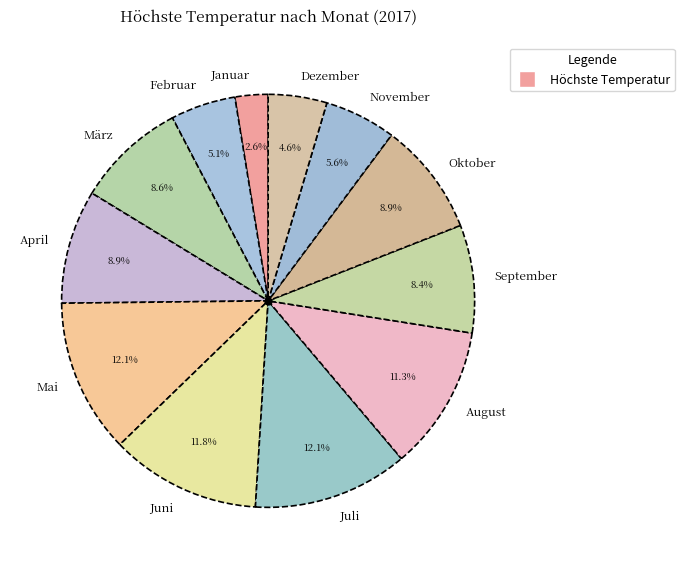

Approximately how many times larger is the value at November compared to Juni?

0.5